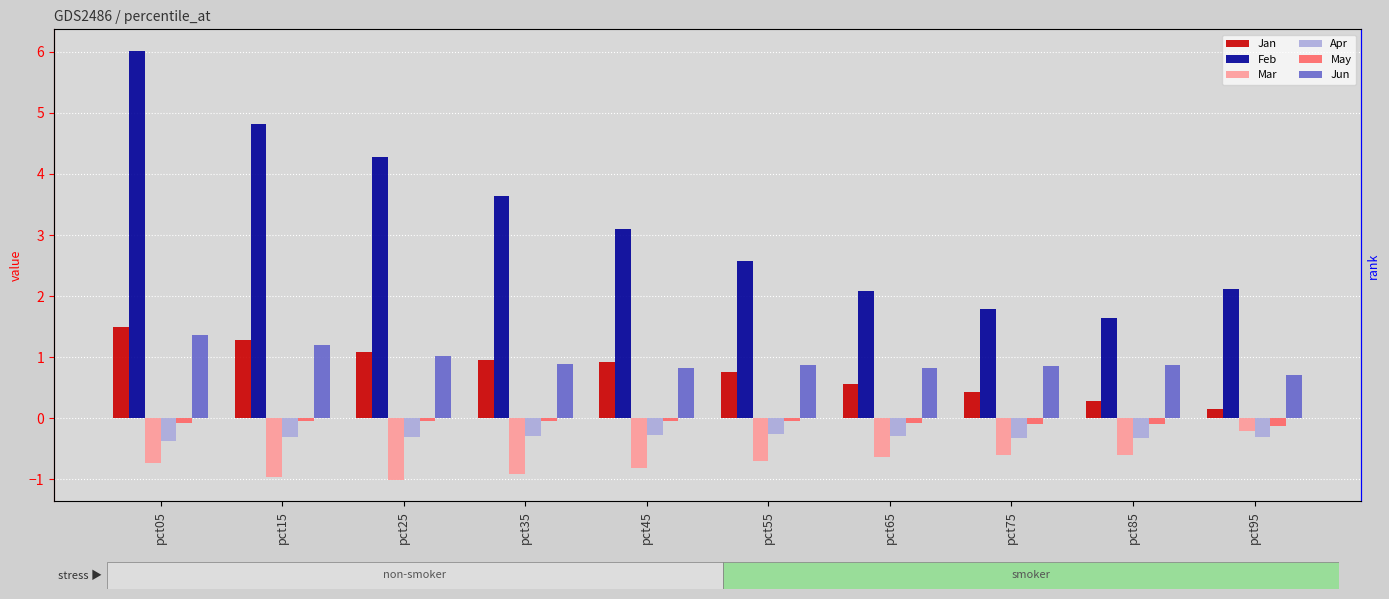

Is the value of Jan at pct15 greater than the value of May at pct95?

Yes